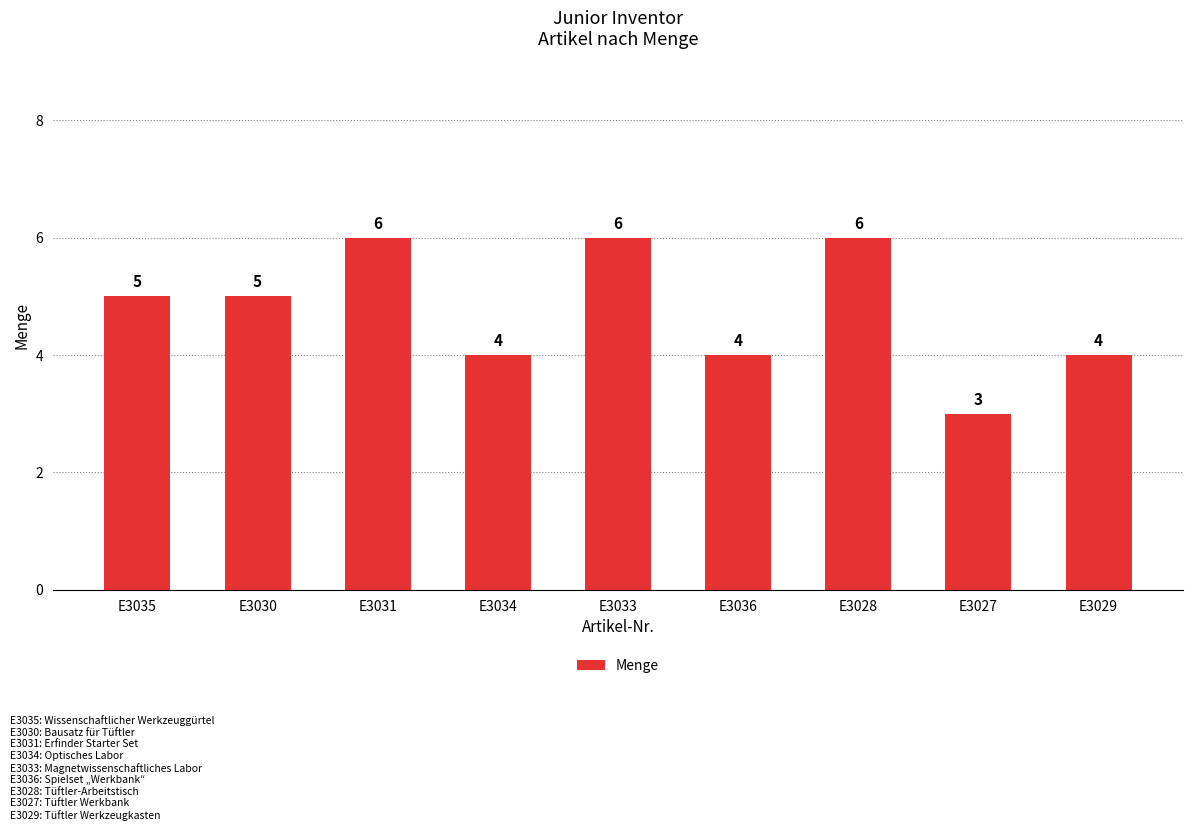

What is the greatest value displayed?

6